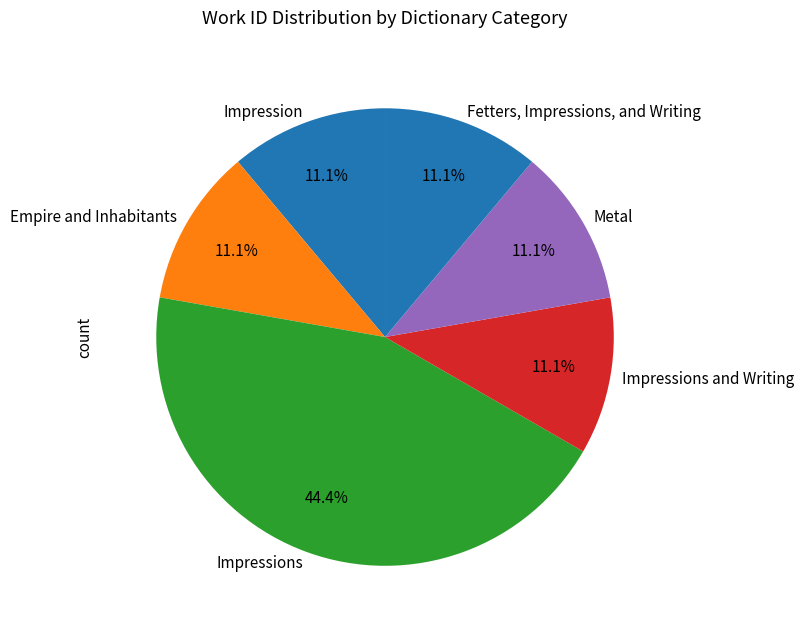

What portion of the pie excludes Metal?

88.9%